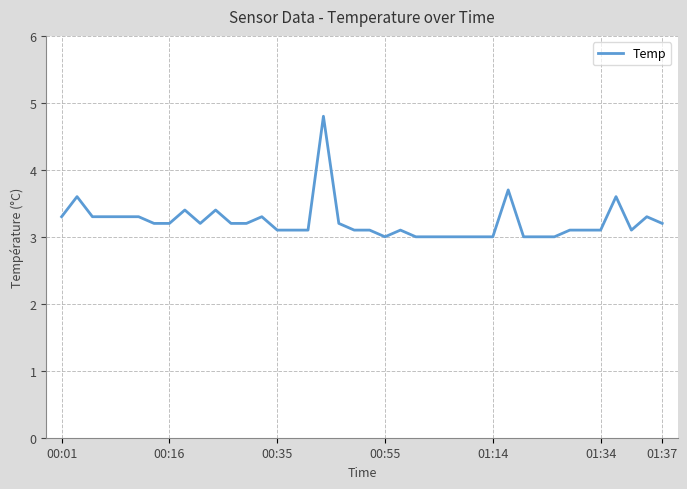

What is the minimum value shown in the chart?

3.0